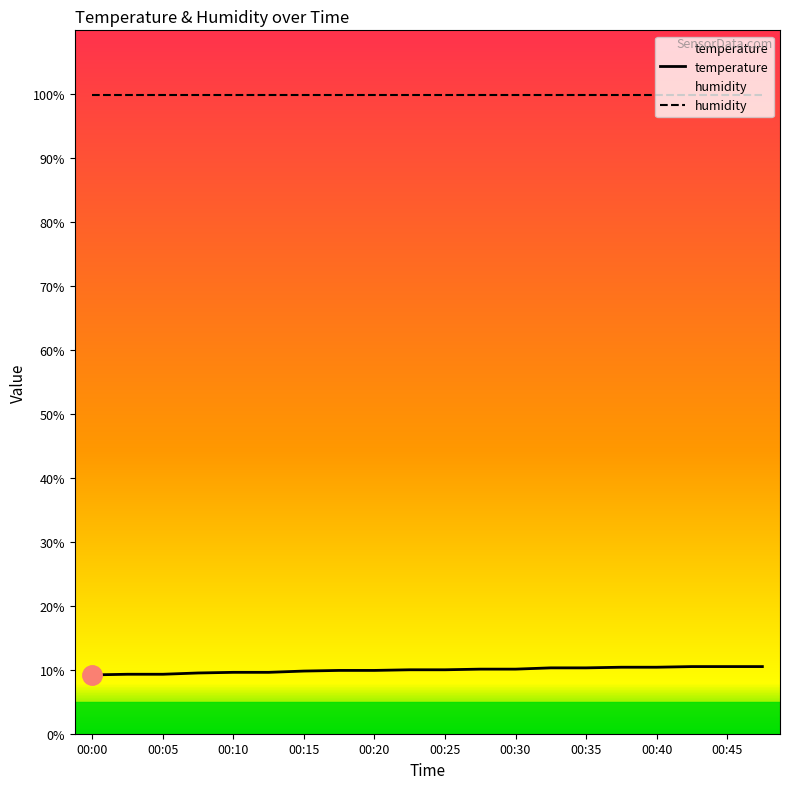

Between 11 and 15, which is larger?

15